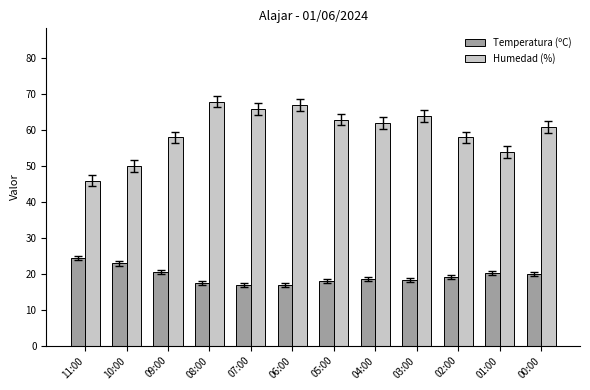

What position from the right is 09:00?

10